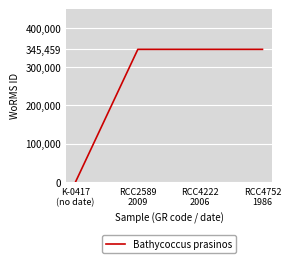

What is the sum of all values?

1036377